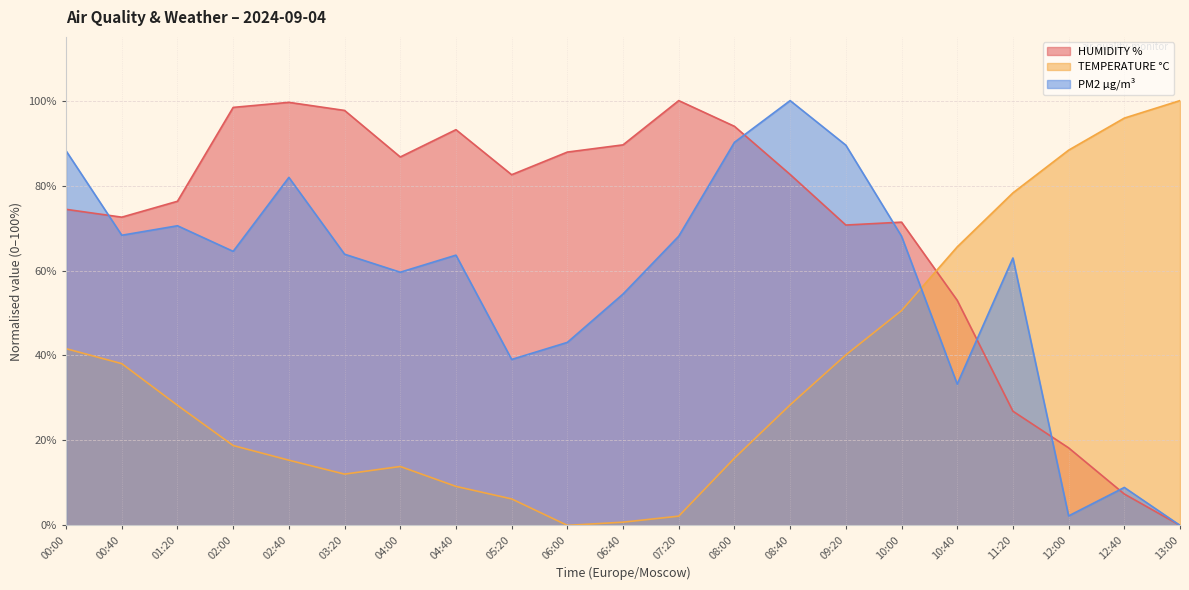

Does the chart display data point markers on the line(s)?

No